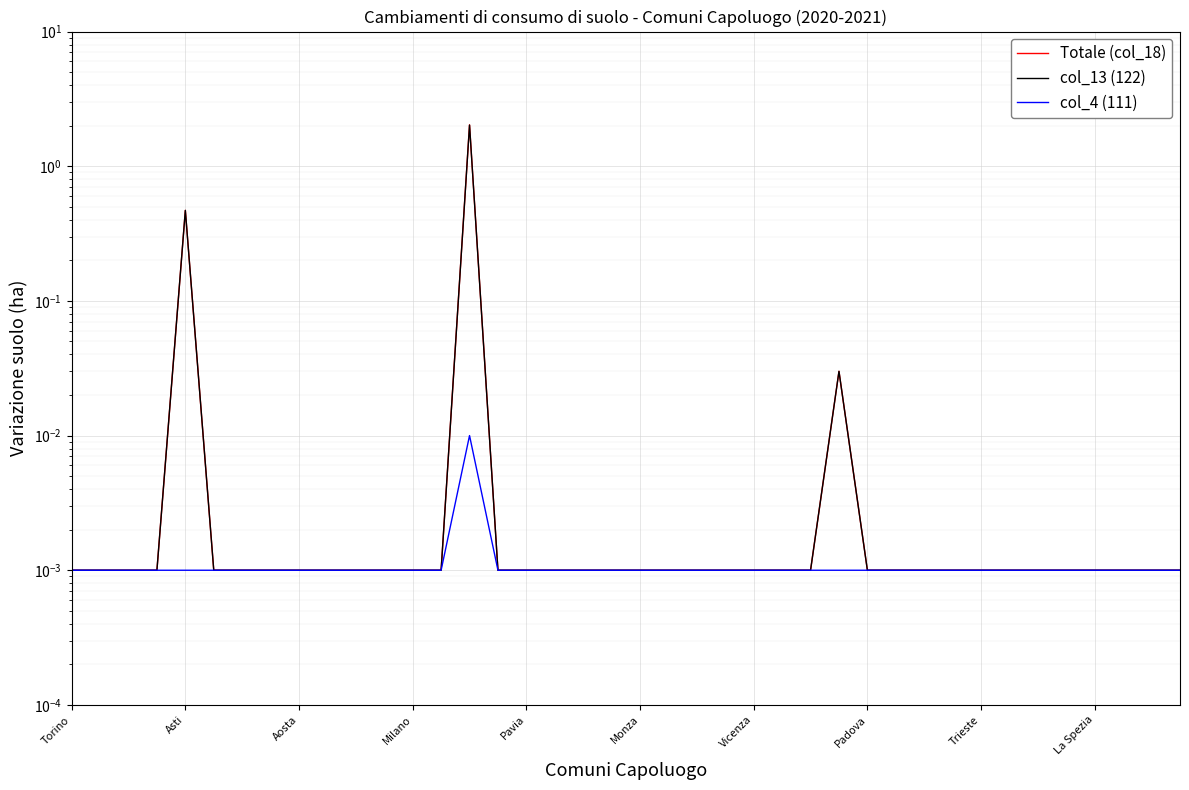

What are all the series names shown in the legend?

Totale (col_18), col_13 (122), col_4 (111)